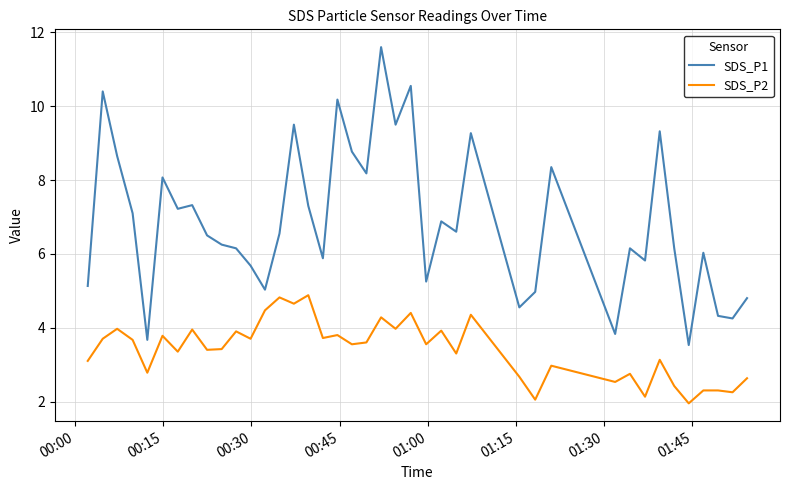

What is the difference between the maximum and minimum values in the SDS_P2 series?

2.9